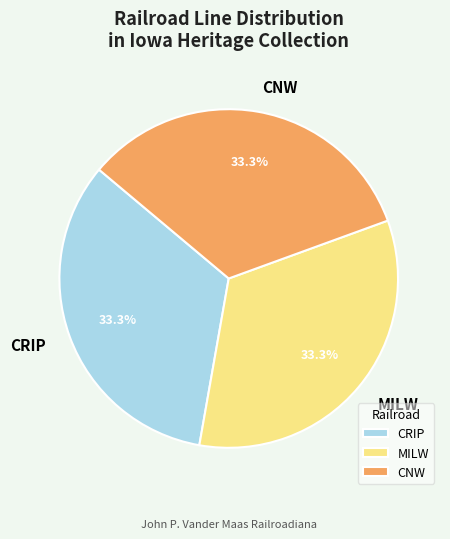

Is there any slice that represents more than half of the pie?

No